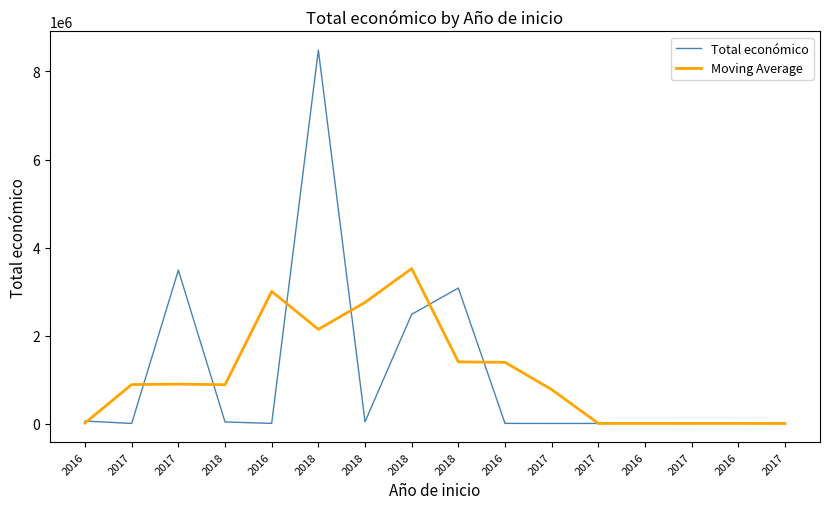

How many series are shown in this chart?

2